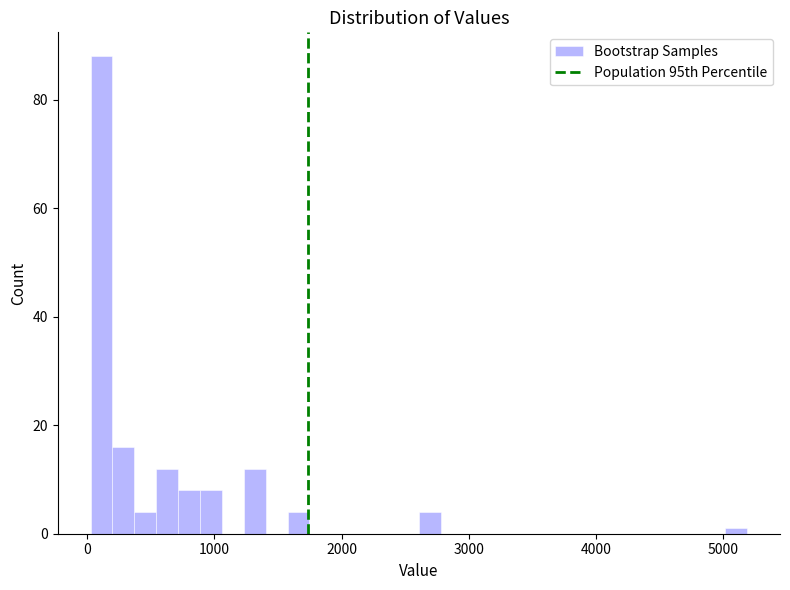

Around what value on the x-axis is the tallest bar? Give the approximate position of its centre, as read against the axis.

100